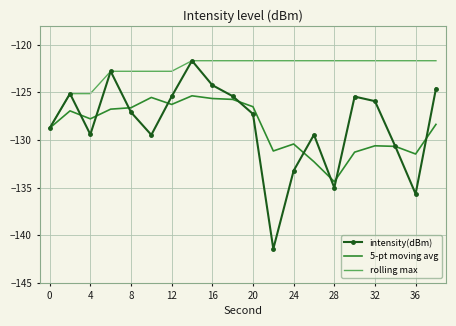

Which series has the widest spread of values?

intensity(dBm)